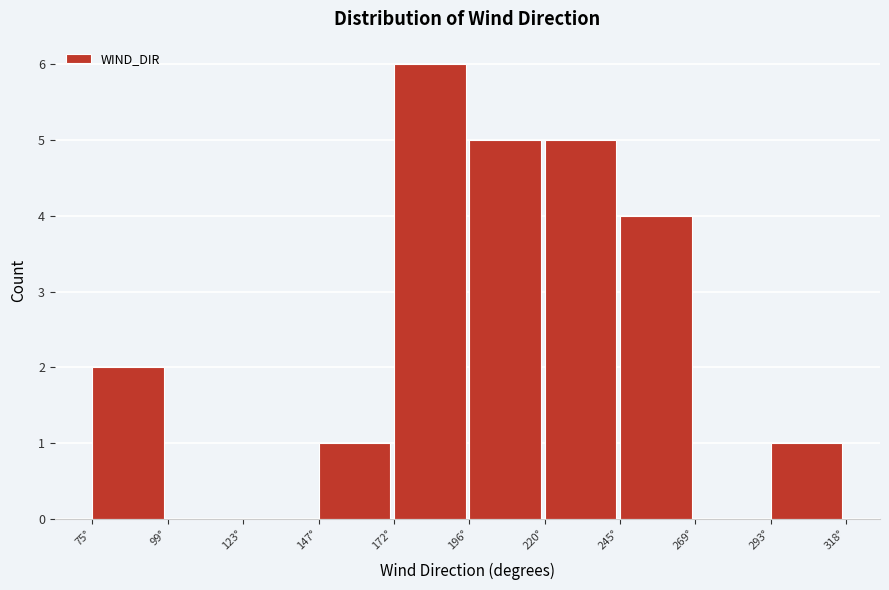

Reading left to right, list every bar in this chart as the range it spans on the x-axis followed by its height. Neither the bar edges nor the heights are printed on the chart, so give them approximately, as read against the axes.

75 to 100: 2
100 to 125: 0
125 to 150: 0
150 to 170: 1
170 to 195: 6
195 to 220: 5
220 to 245: 5
245 to 270: 4
270 to 295: 0
295 to 320: 1